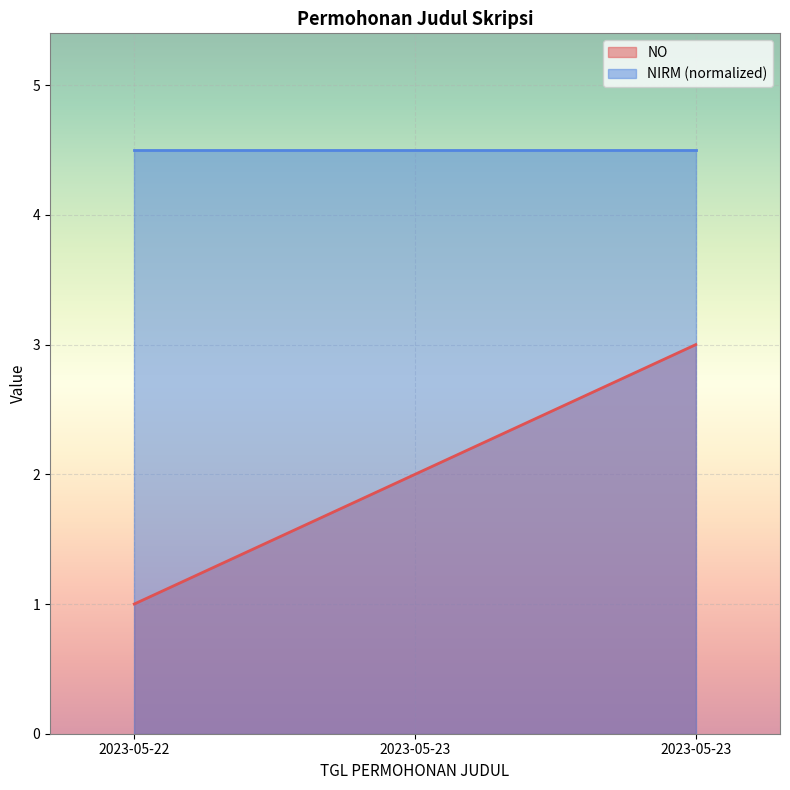

What are all the series names shown in the legend?

NO, NIRM (normalized)